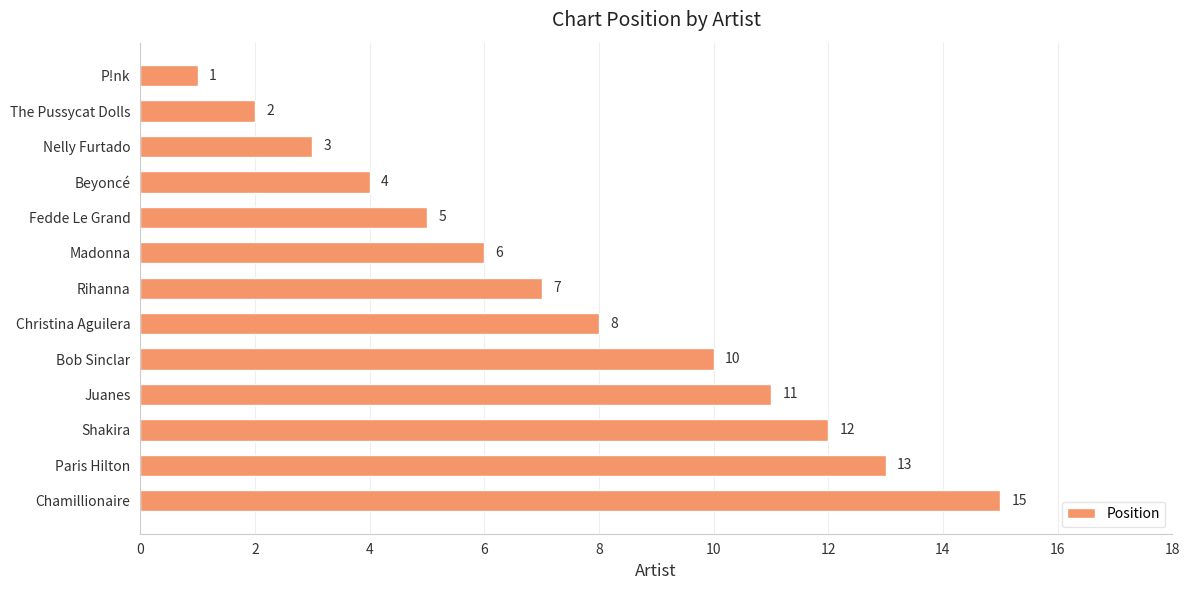

What is the sum of the values at Rihanna and Paris Hilton?

20